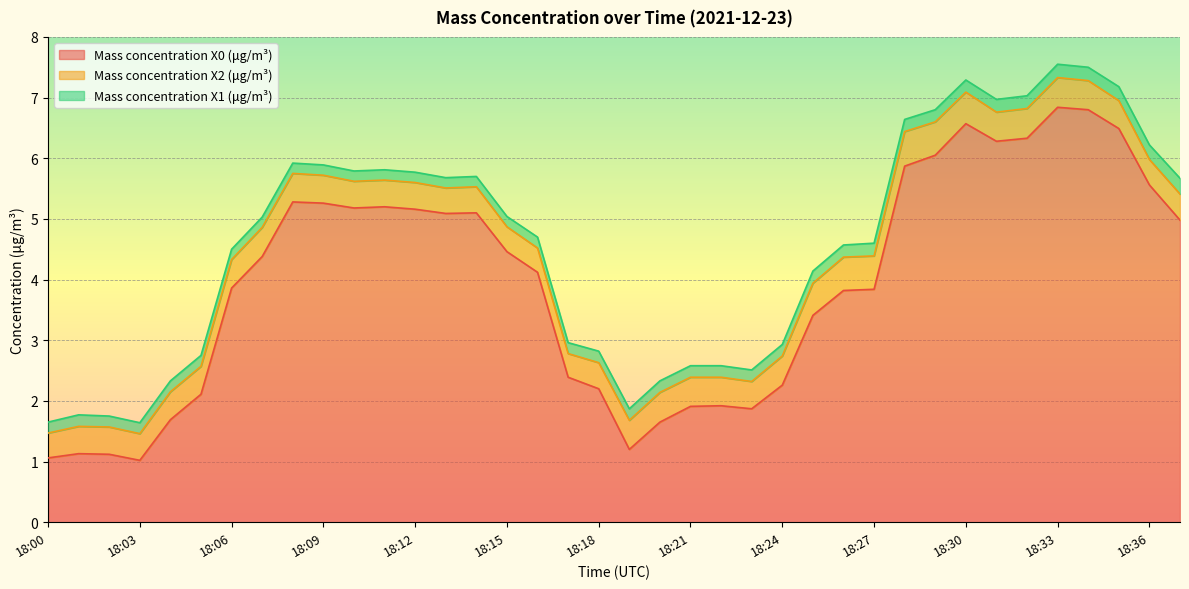

What is the lowest value of the Mass concentration X0 (μg/m³) series?

1.0